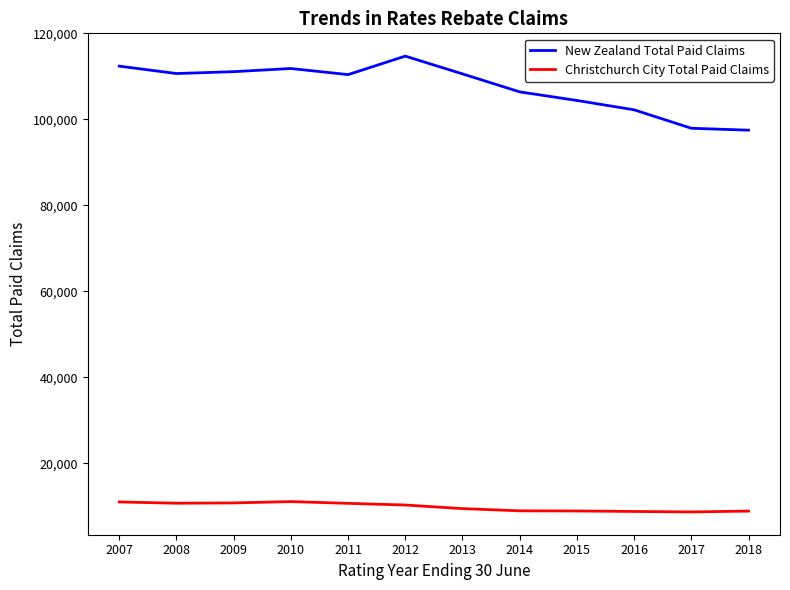

True or false: New Zealand Total Paid Claims and Christchurch City Total Paid Claims cross at least once.

False